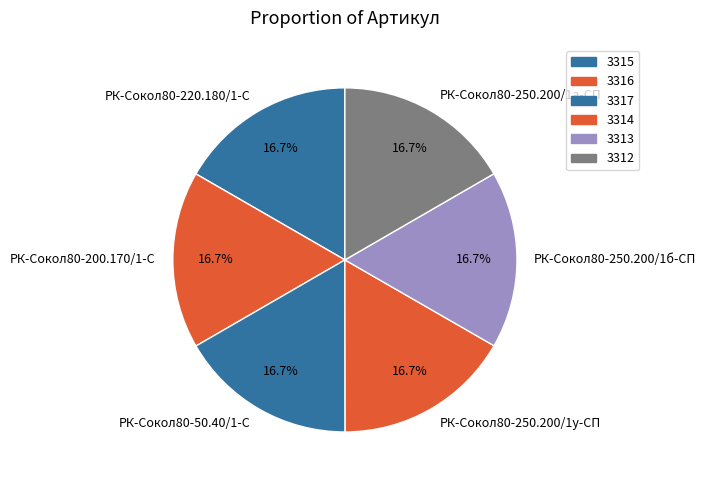

What is the ratio of the value at РК-Сокол80-250.200/1б-СП to the value at РК-Сокол80-200.170/1-С?

1.0